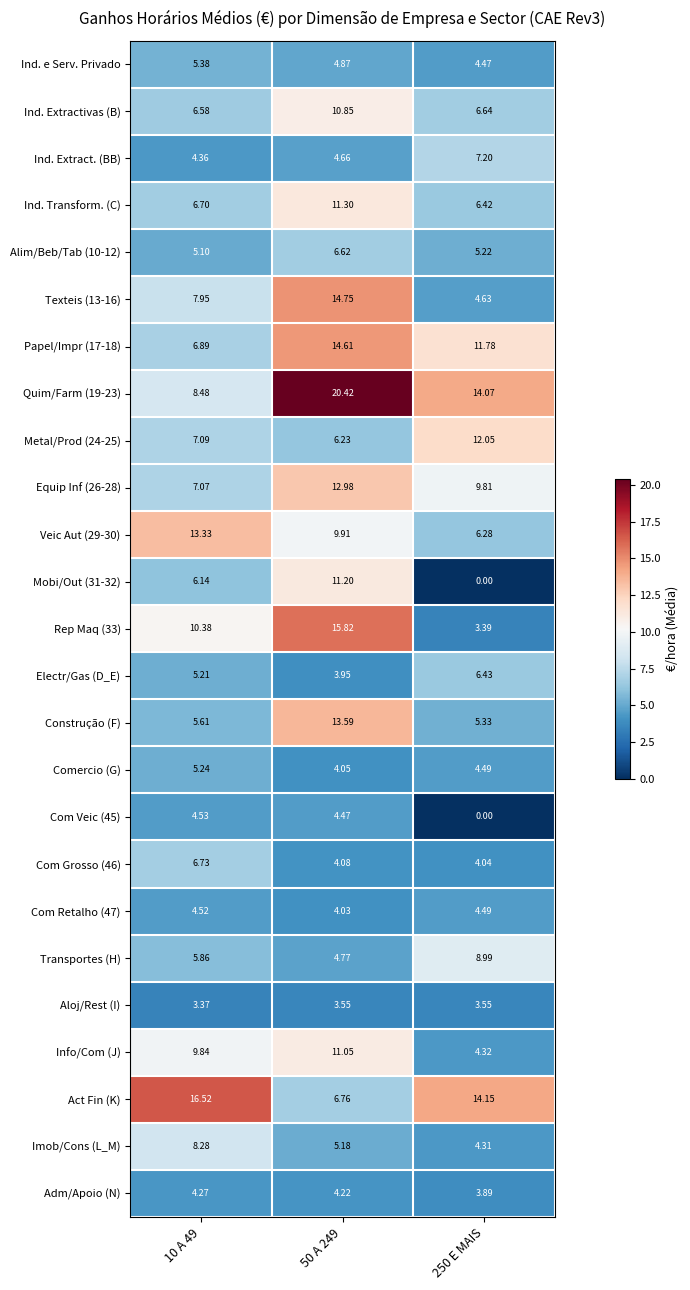

Is the value of Electr/Gas (D_E) at 50 A 249 greater than the value of Com Grosso (46) at 10 A 49?

No